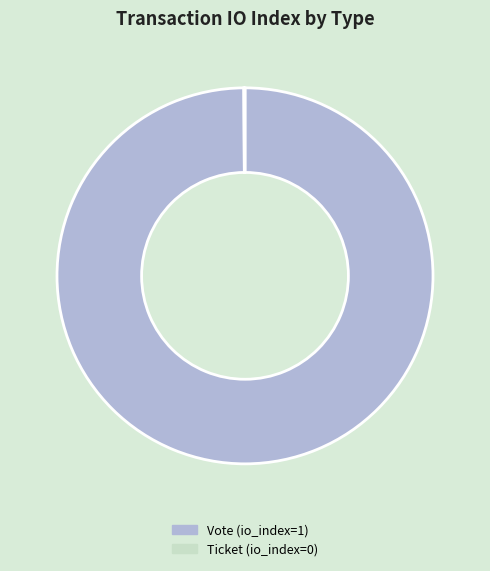

The Vote slice represents 93% of the pie. True or false?

False